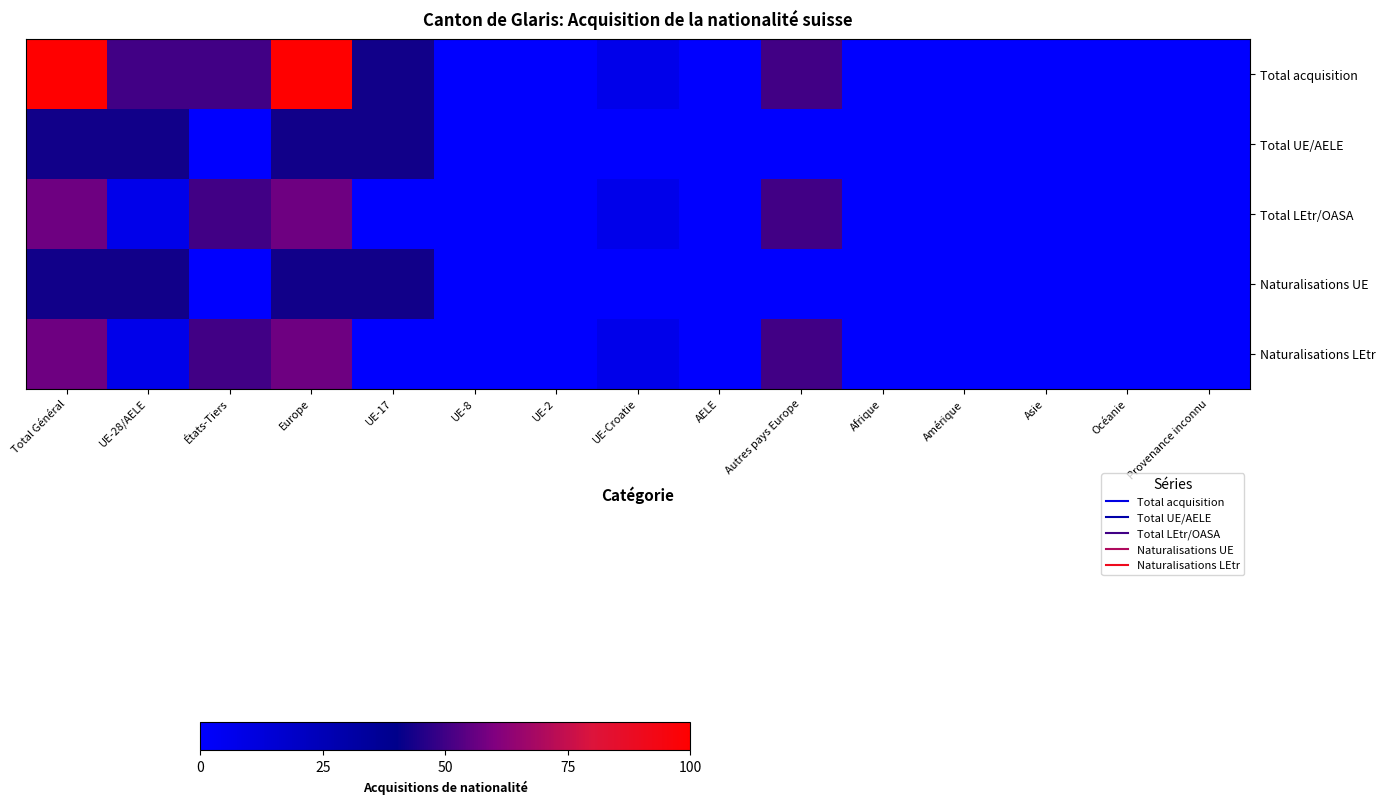

What is the spread (max minus min) of values at Total Général?

57.1